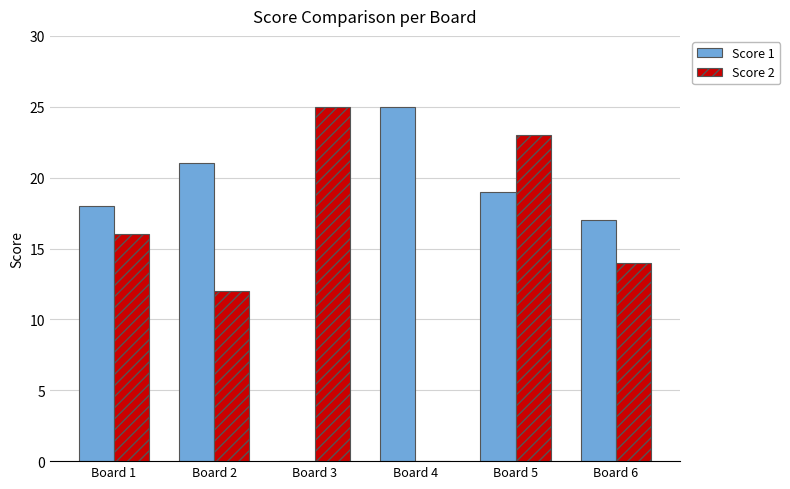

Which series has the largest total across all categories?

Score 1